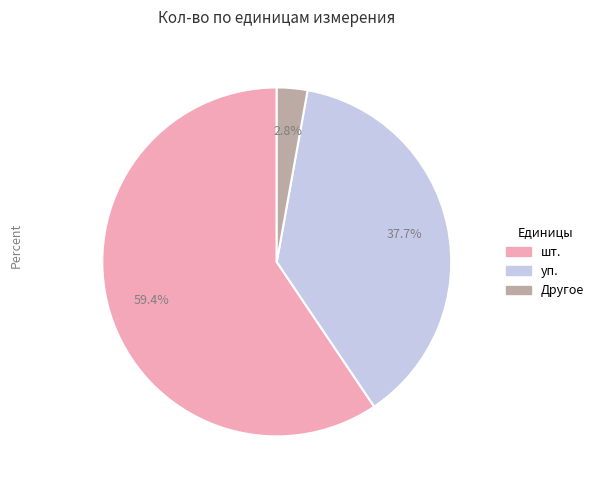

How many slices are in this pie chart?

3